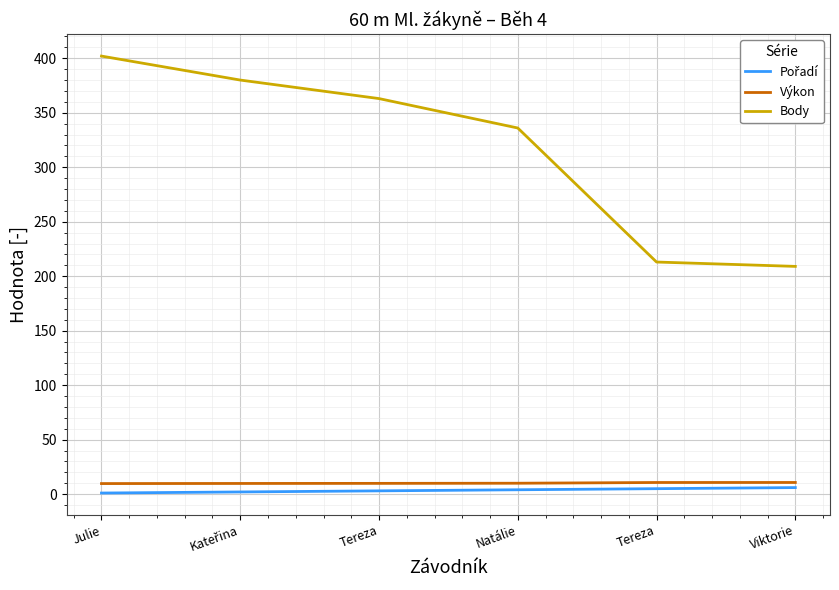

At which label does Body reach its peak?

Julie